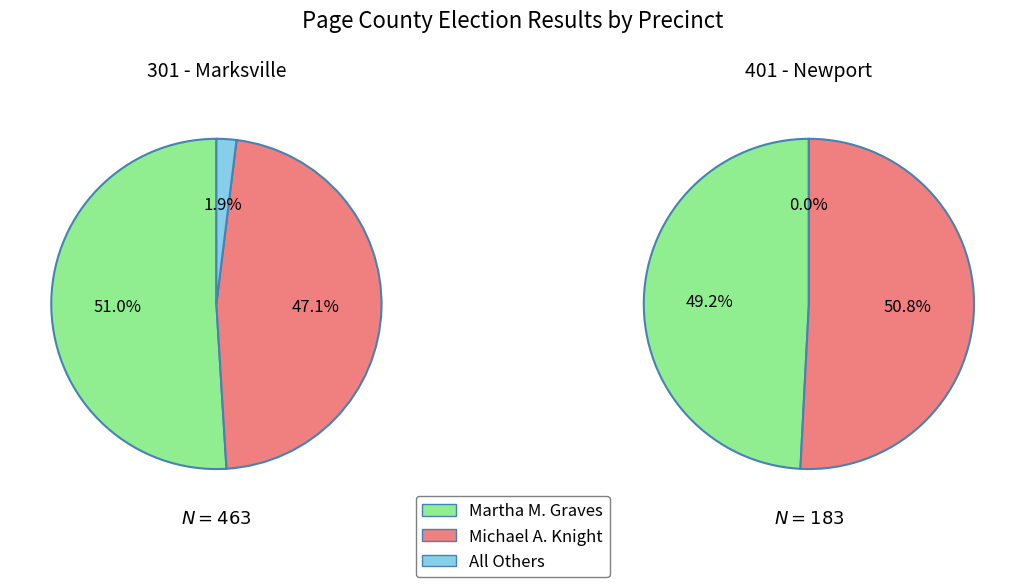

How many segments does this pie chart have?

2